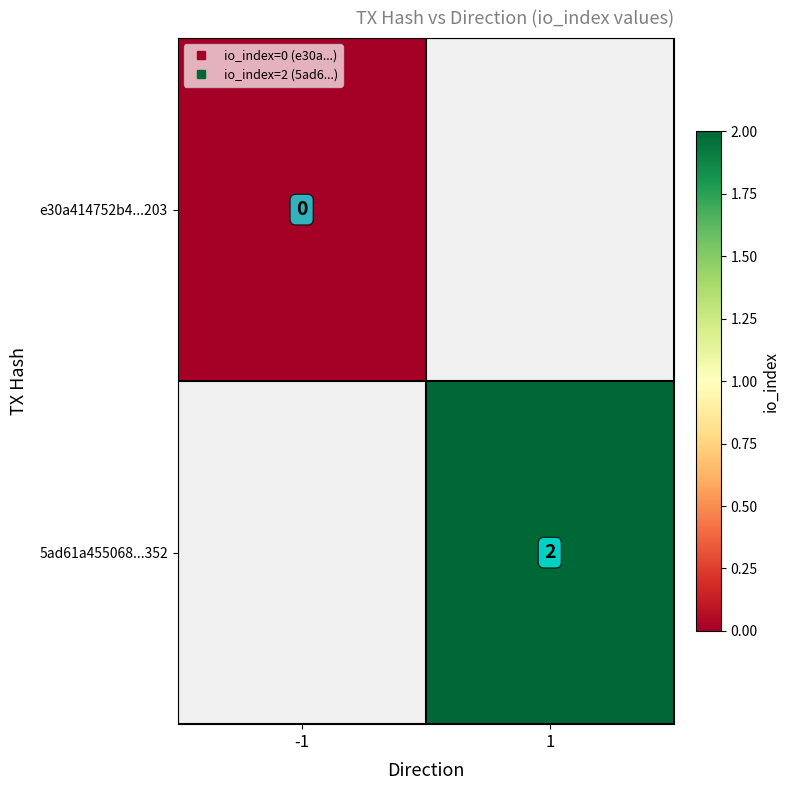

Between -1 and 1, which is larger?

1